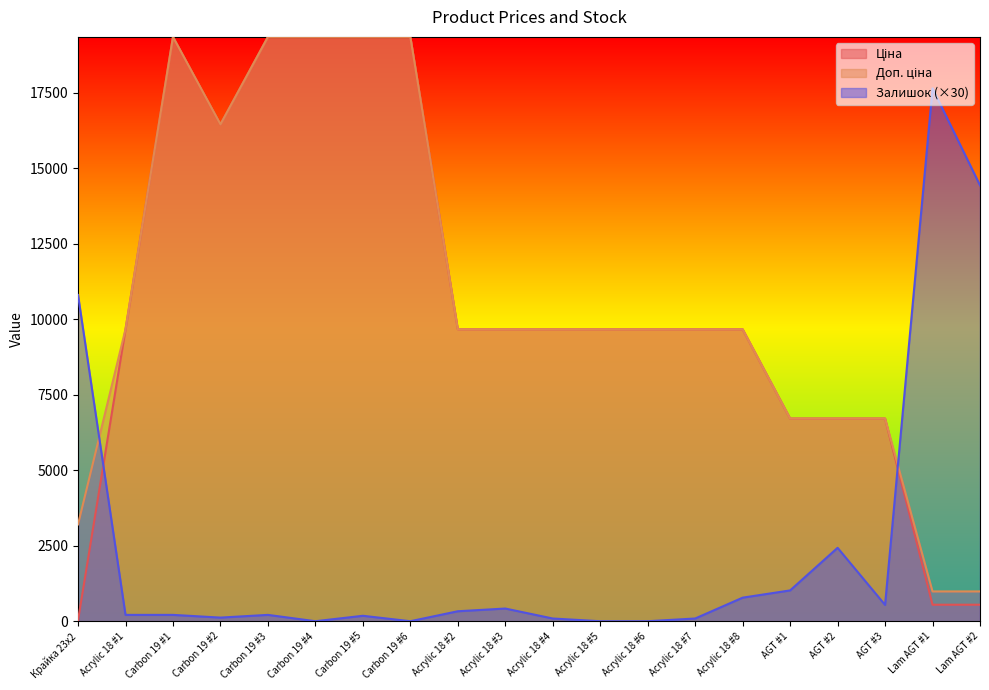

How many series are shown in this chart?

3